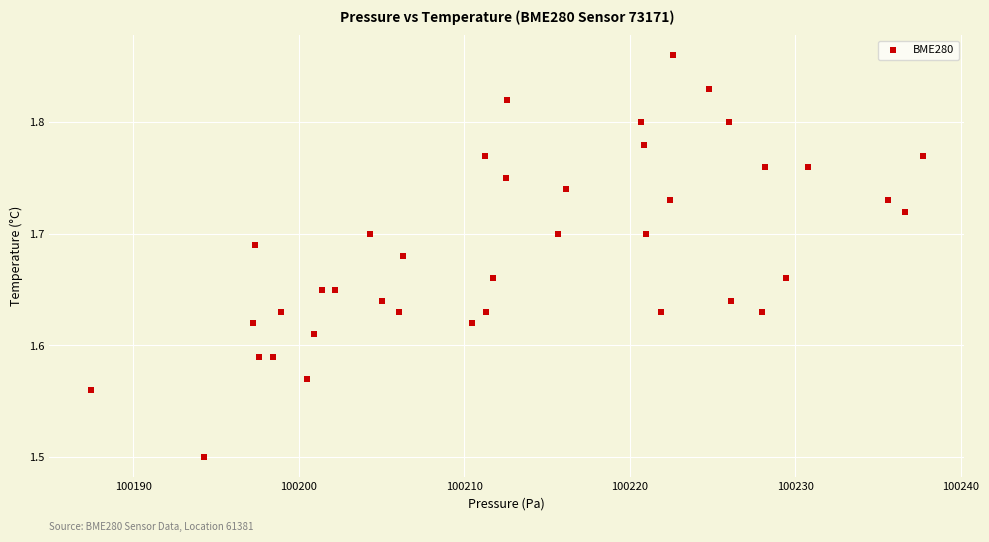

What Y value in the scatter plot is closest to 1?

1.5